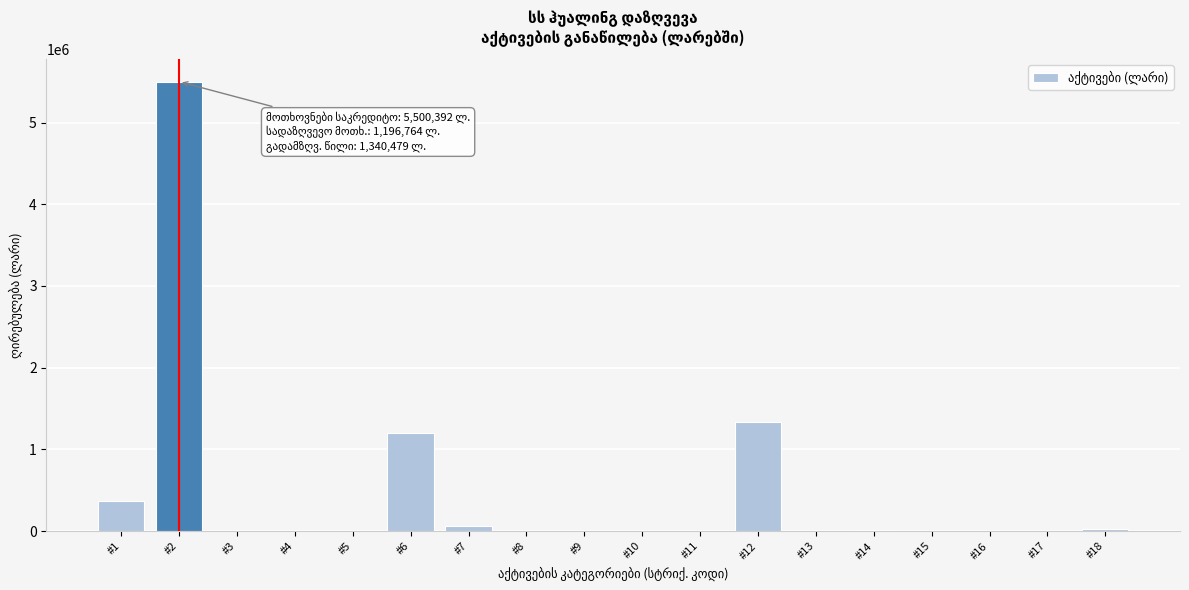

Is it true that the value at #6 is 514965.4?

False